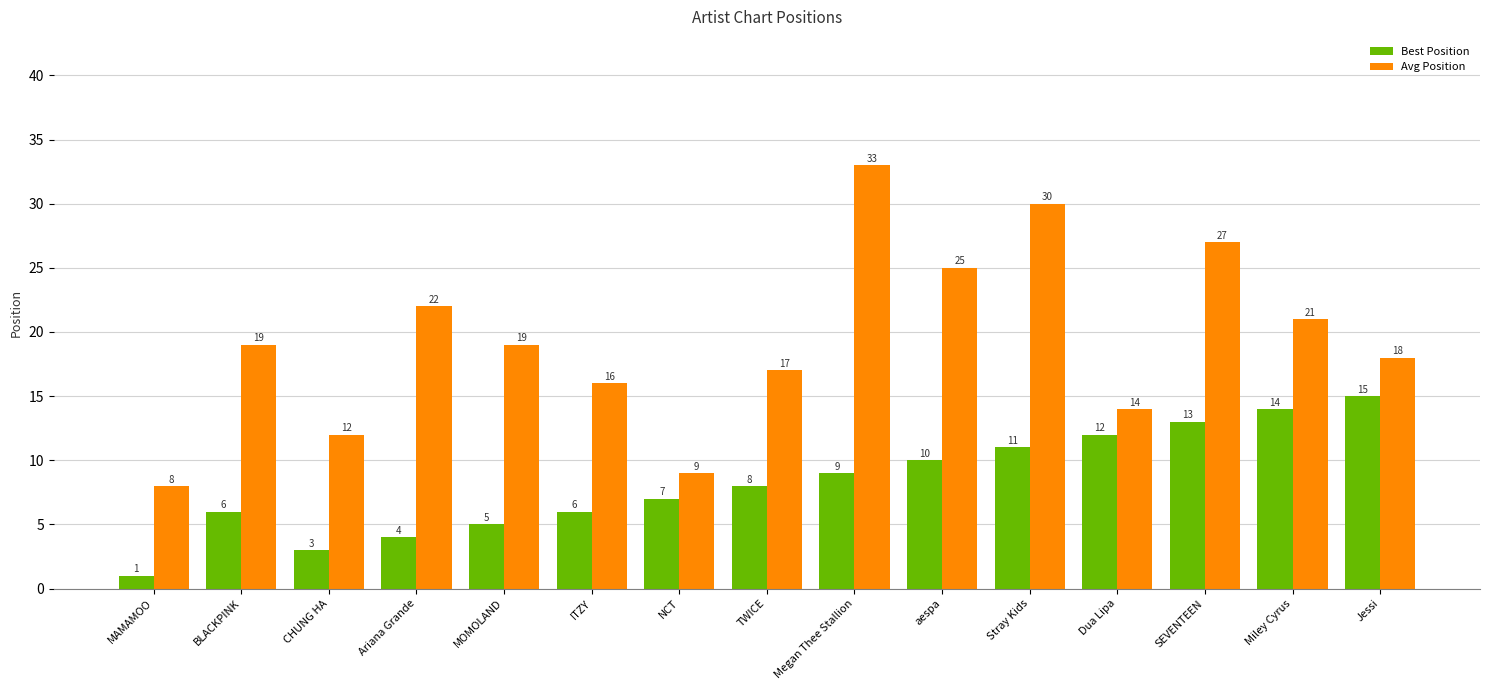

What is the smallest value displayed?

1